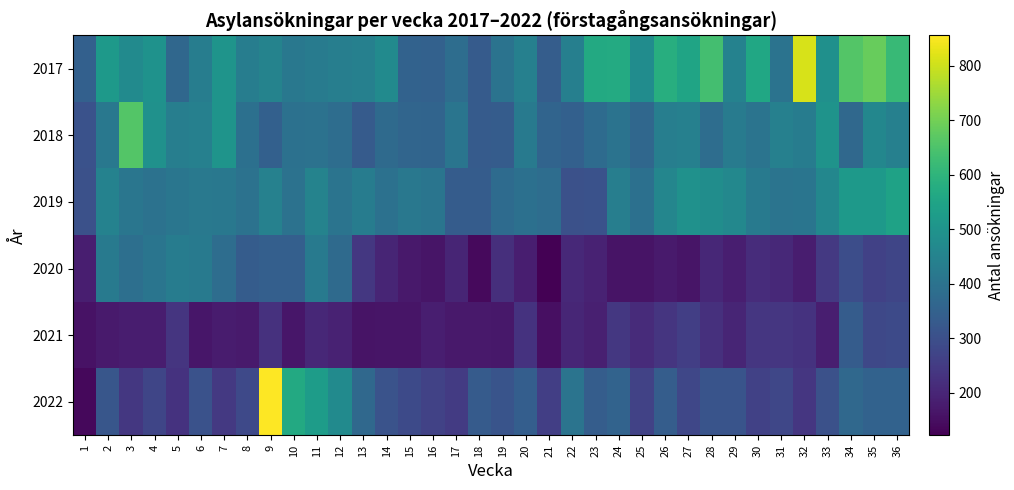

Reading left to right, extract all data points from this chart.

2017: 1=346	2=519	3=472	4=497	5=368	6=434	7=502	8=433	9=450	10=417	11=427	12=437	13=441	14=473	15=352	16=349	17=384	18=332	19=401	20=443	21=339	22=440	23=569	24=571	25=479	26=581	27=552	28=637	29=447	30=559	31=401	32=811	33=490	34=661	35=686	36=618
2018: 1=306	2=417	3=661	4=493	5=436	6=442	7=501	8=394	9=346	10=397	11=400	12=385	13=333	14=376	15=360	16=358	17=407	18=332	19=336	20=422	21=358	22=347	23=379	24=401	25=366	26=437	27=442	28=385	29=426	30=403	31=443	32=431	33=498	34=370	35=461	36=442
2019: 1=304	2=448	3=410	4=399	5=410	6=419	7=415	8=399	9=445	10=399	11=451	12=405	13=430	14=395	15=416	16=406	17=337	18=336	19=378	20=394	21=384	22=303	23=306	24=437	25=392	26=459	27=493	28=481	29=464	30=421	31=404	32=407	33=463	34=519	35=515	36=546
2020: 1=184	2=422	3=390	4=408	5=429	6=425	7=385	8=336	9=343	10=343	11=425	12=377	13=241	14=199	15=172	16=163	17=199	18=140	19=222	20=184	21=122	22=207	23=191	24=161	25=162	26=176	27=163	28=204	29=185	30=214	31=207	32=182	33=243	34=295	35=265	36=275
2021: 1=157	2=174	3=182	4=181	5=236	6=166	7=179	8=176	9=228	10=166	11=204	12=192	13=162	14=163	15=165	16=184	17=173	18=172	19=170	20=230	21=153	22=200	23=186	24=240	25=213	26=236	27=259	28=225	29=197	30=237	31=237	32=229	33=185	34=337	35=280	36=288
2022: 1=139	2=319	3=242	4=275	5=229	6=307	7=244	8=285	9=856	10=567	11=527	12=473	13=371	14=310	15=288	16=266	17=251	18=334	19=314	20=341	21=259	22=403	23=338	24=356	25=268	26=338	27=279	28=314	29=312	30=265	31=277	32=238	33=305	34=369	35=354	36=353